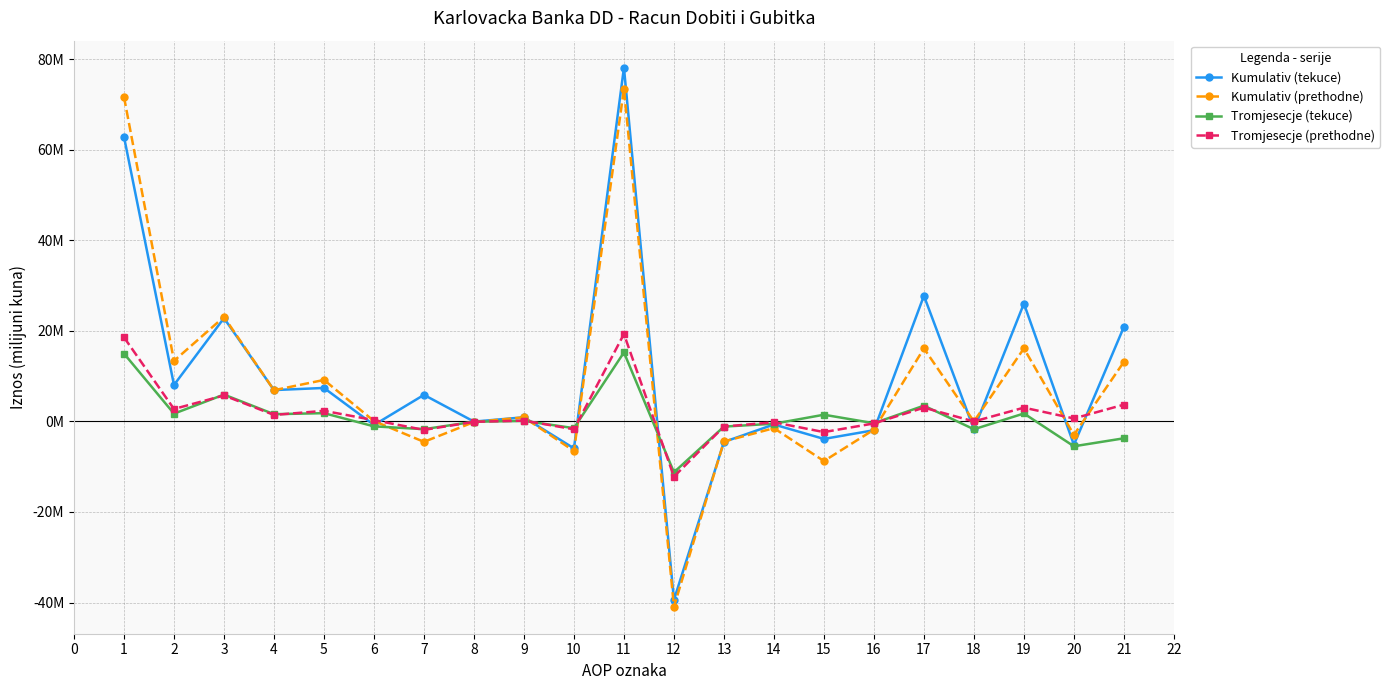

What are all the series names shown in the legend?

Kumulativ (tekuce), Kumulativ (prethodne), Tromjesecje (tekuce), Tromjesecje (prethodne)